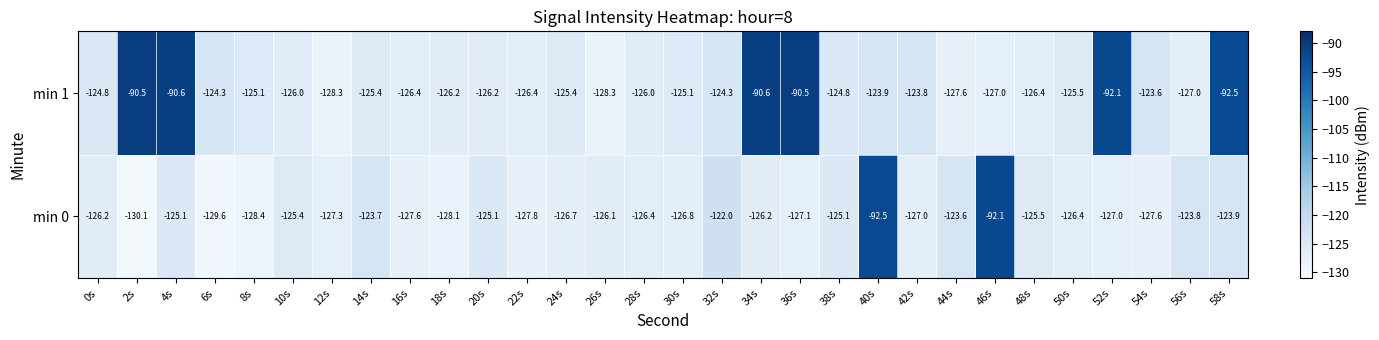

What is the difference between the maximum and minimum values in the min 1 series?

37.8